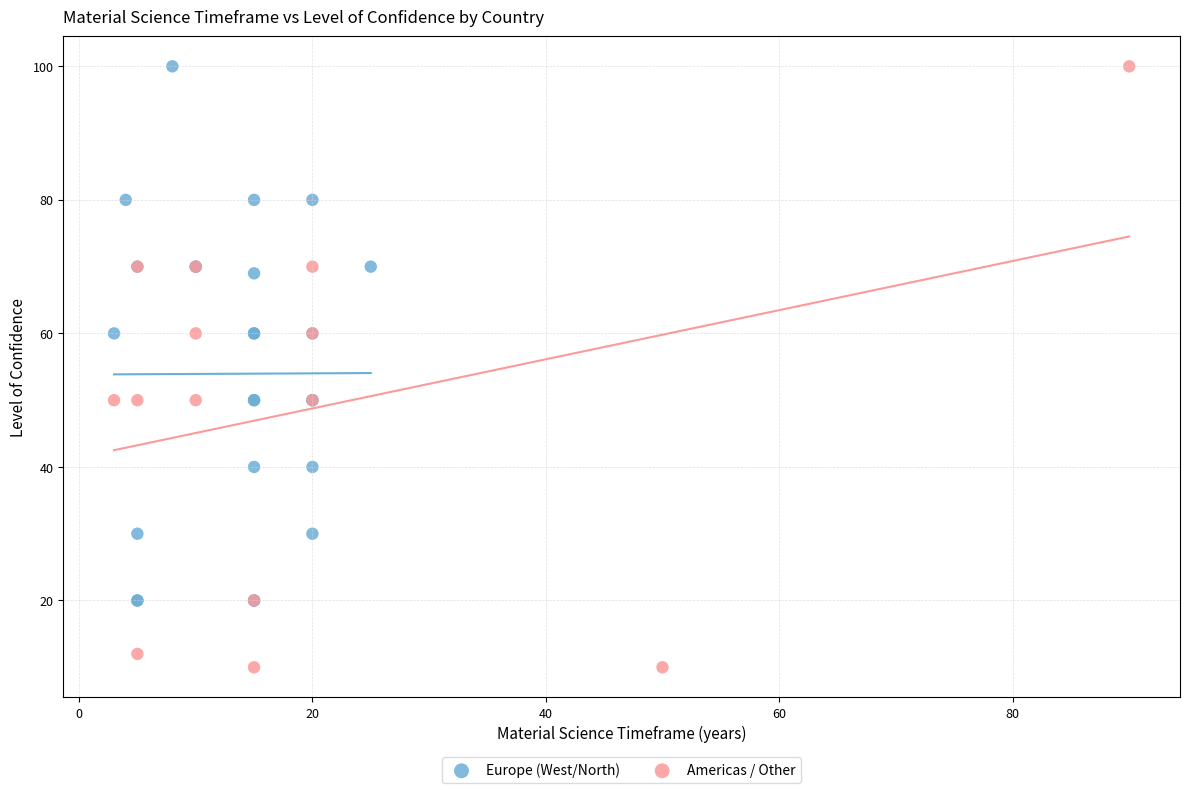

Which series has the widest spread of Y values?

Americas / Other